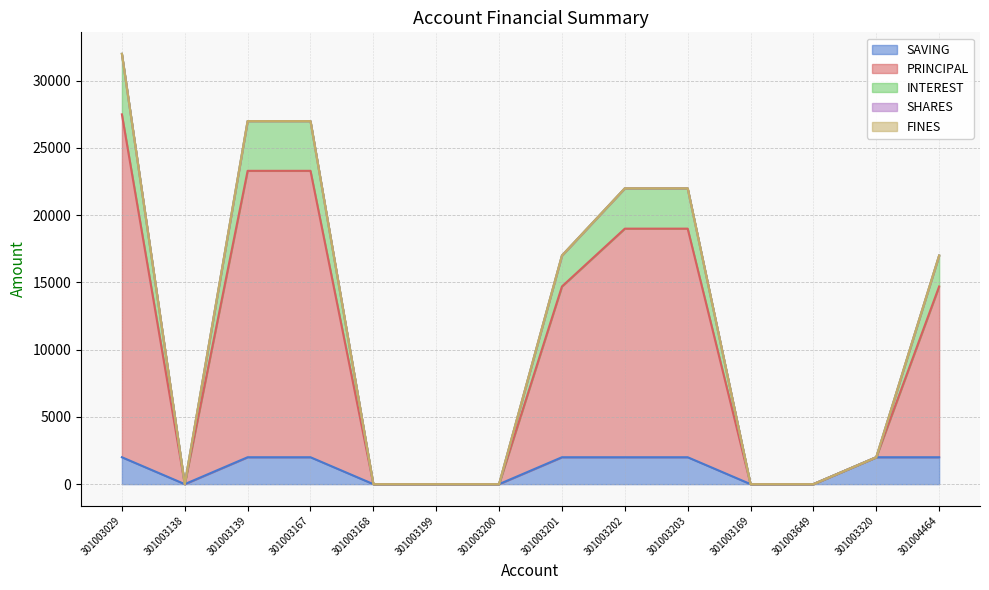

Count the SAVING values in the range 0 to 2000.

14